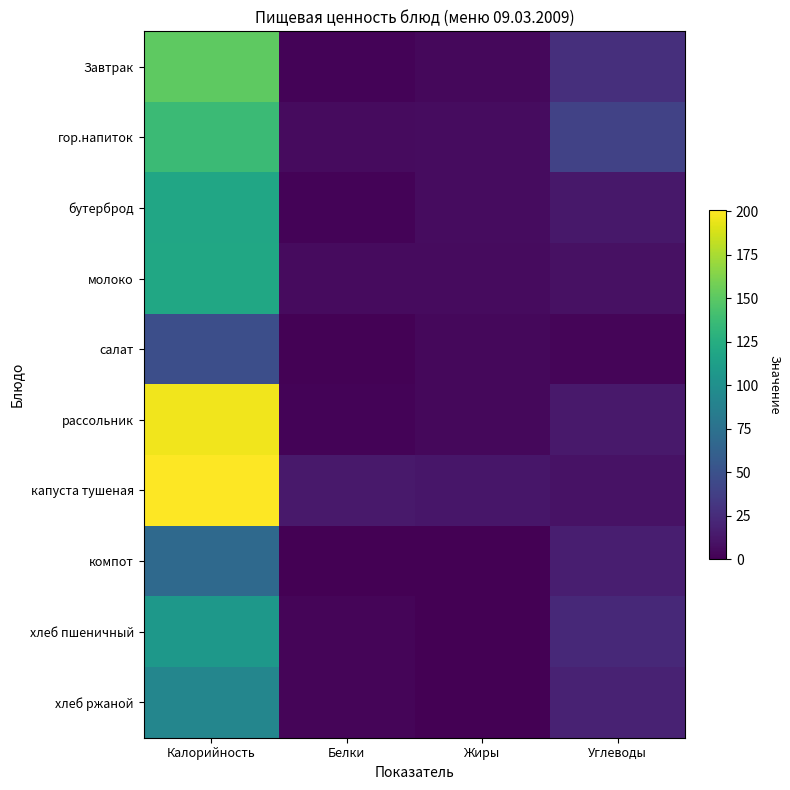

Which label corresponds to the largest value in the chart?

Калорийность